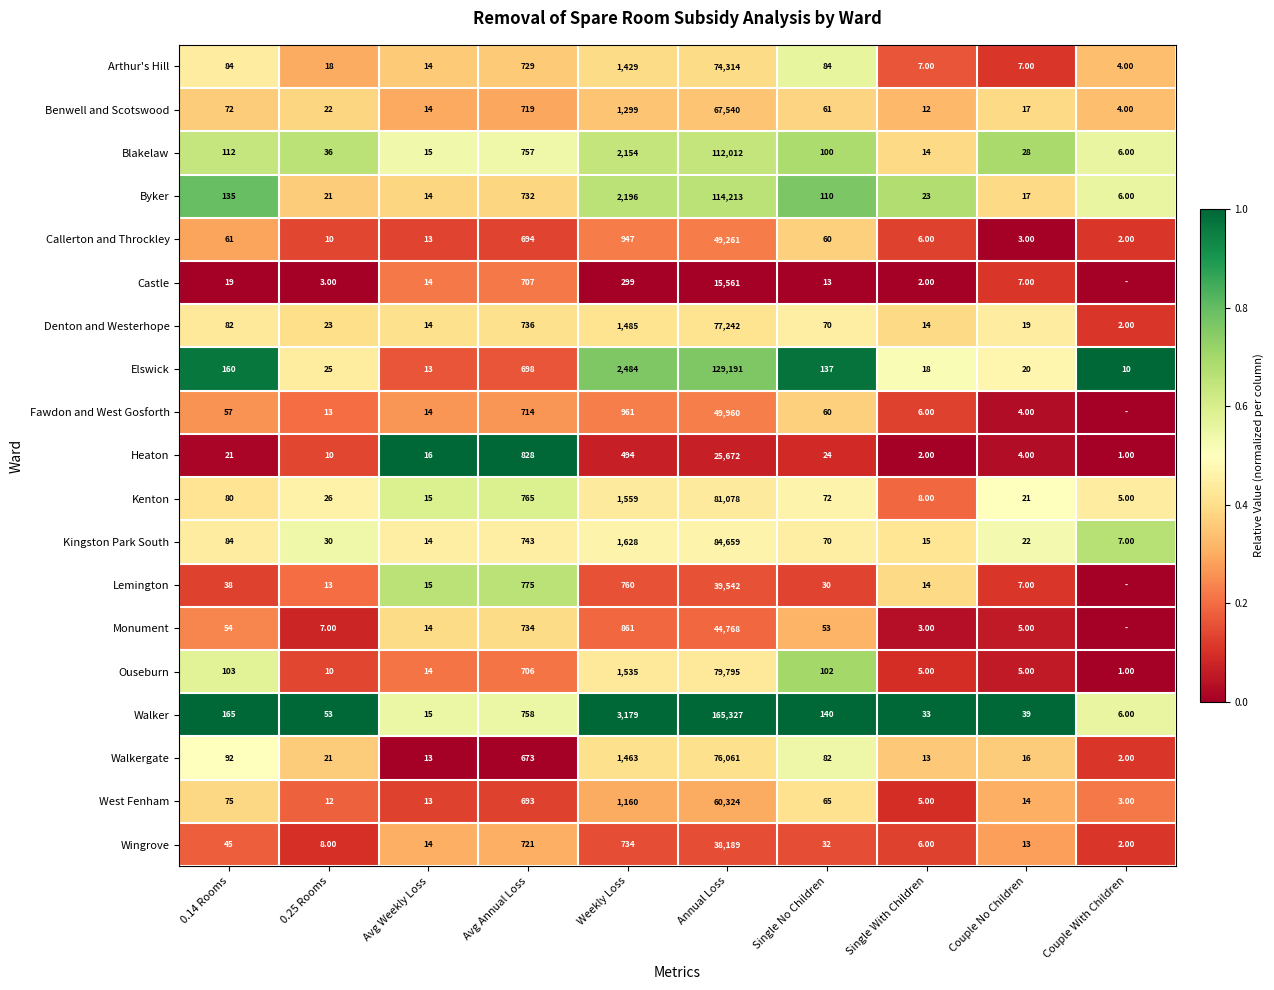

At which label is Heaton closest to 12836?

Avg Annual Loss